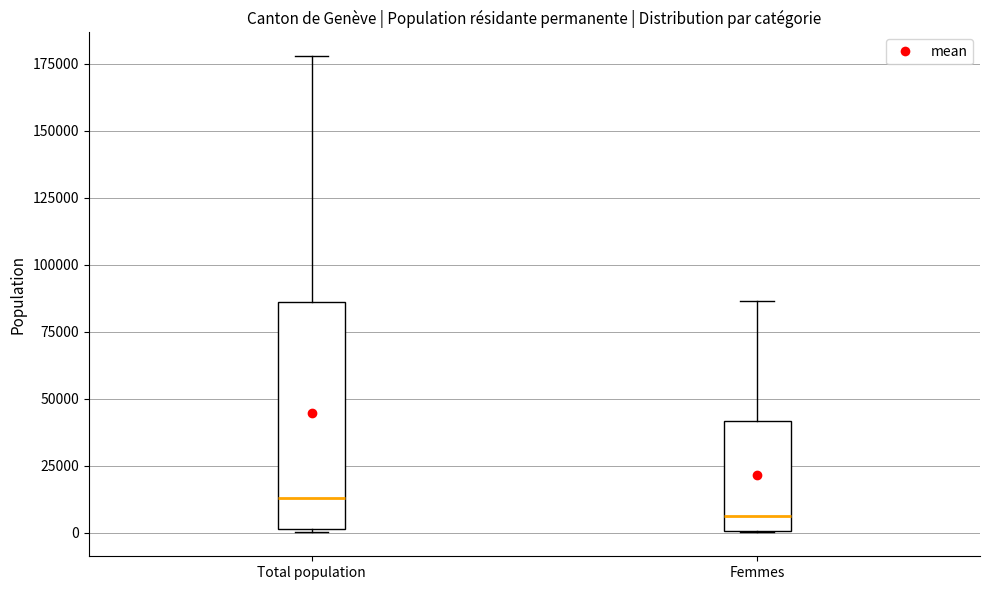

Reading left to right, transcribe this box plot: for each box, give where its median line is, the range the box spans, and where its two whiskers end, as read against the y-axis. The values are not printed on the chart, so give them approximately, as read against the axis.

Total population: median 15000, box 0 to 85000, whiskers 0 to 180000
Femmes: median 5000, box 0 to 40000, whiskers 0 to 85000